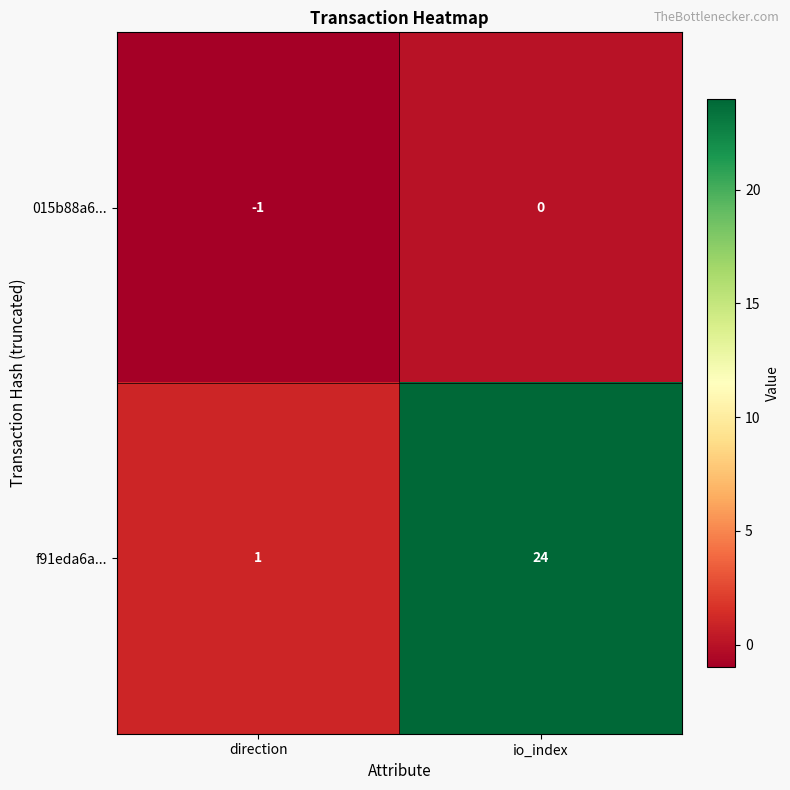

What is the difference between the maximum and minimum values in the f91eda6a... series?

23